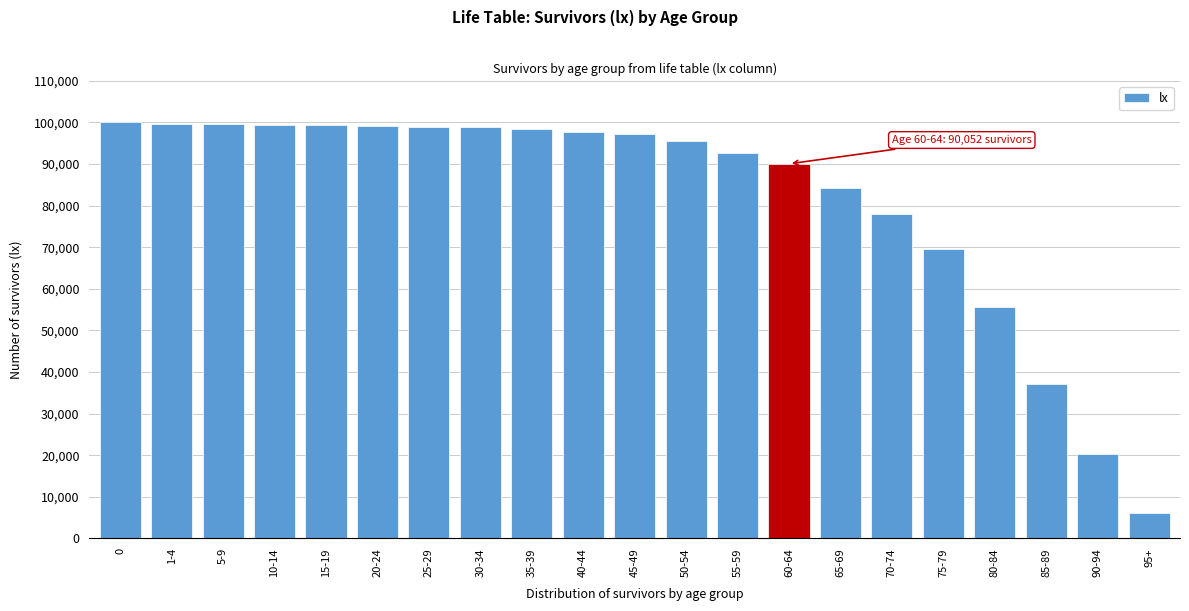

Which label corresponds to the smallest value in the chart?

95+